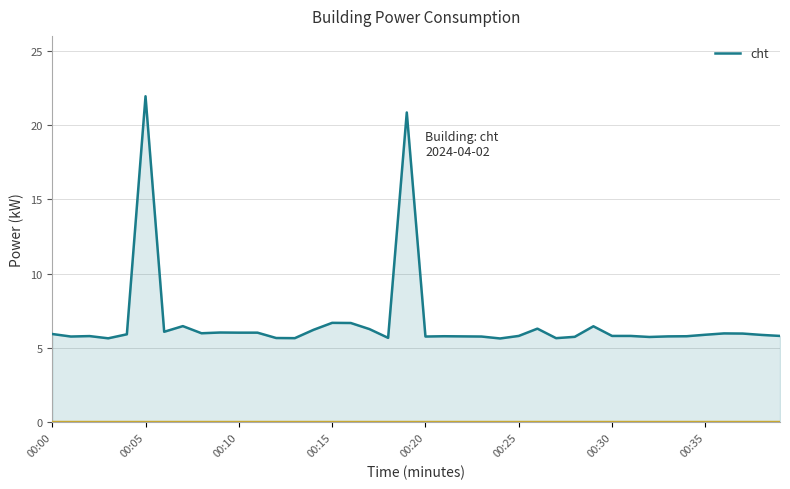

What is the difference between the maximum and minimum values?

16.3